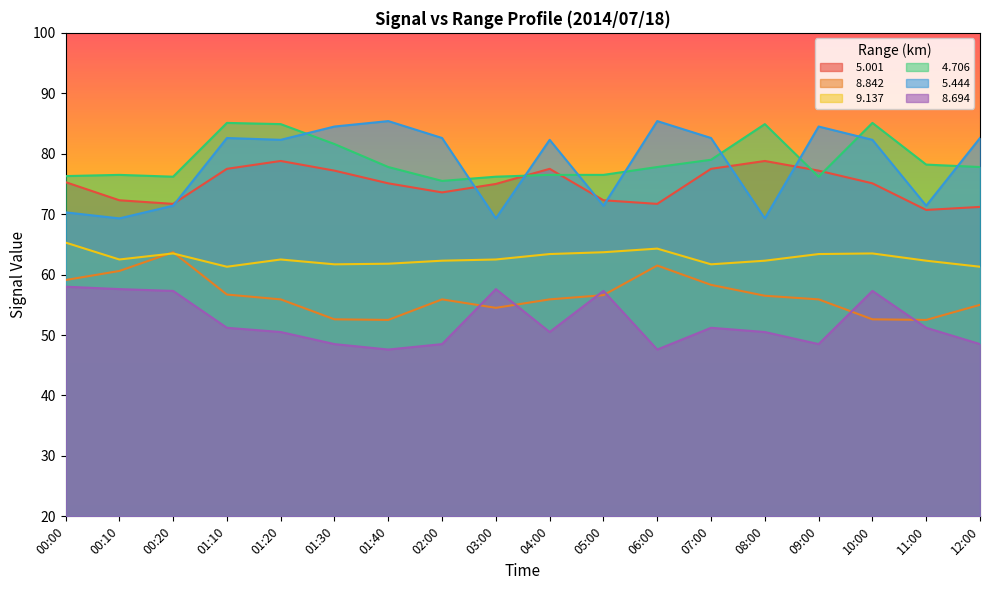

True or false:   4.706 and   9.137 intersect in this chart.

False